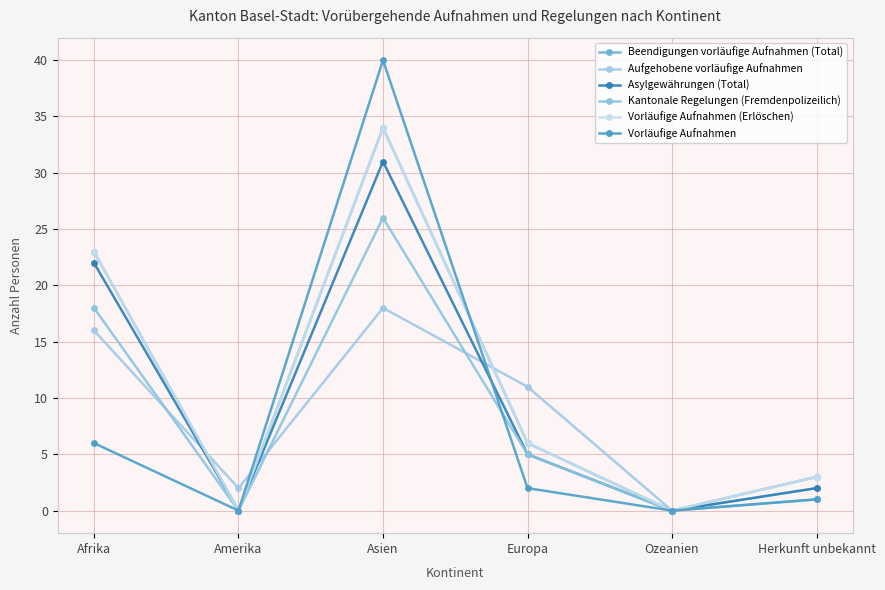

True or false: Asylgewährungen (Total) has a value of 5 at Europa.

True